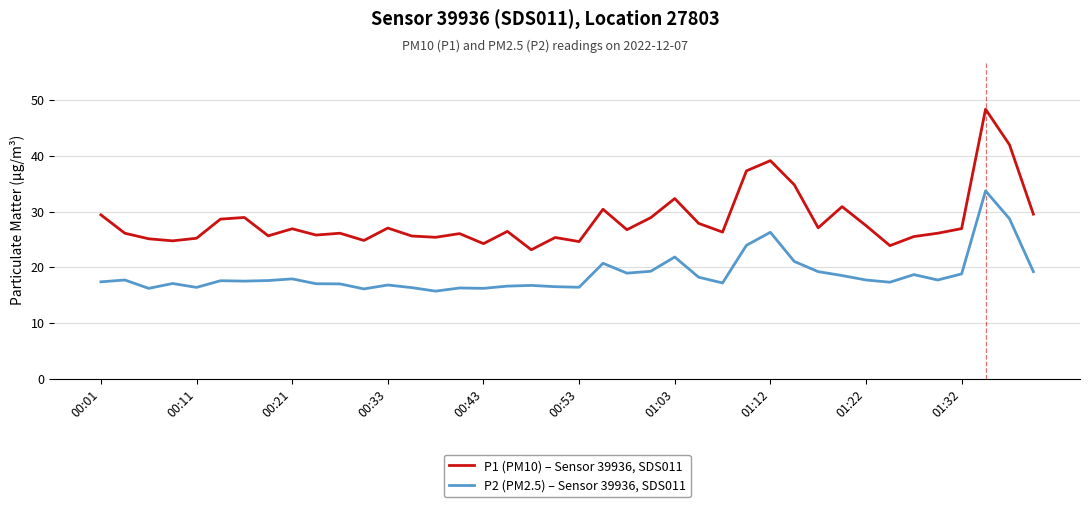

True or false: P2 (PM2.5) – Sensor 39936, SDS011 and P1 (PM10) – Sensor 39936, SDS011 cross at least once.

False